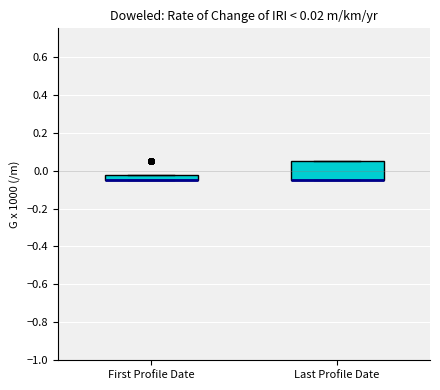

Comparing the boxes themselves (not the whiskers), which one is the tallest?

Last Profile Date